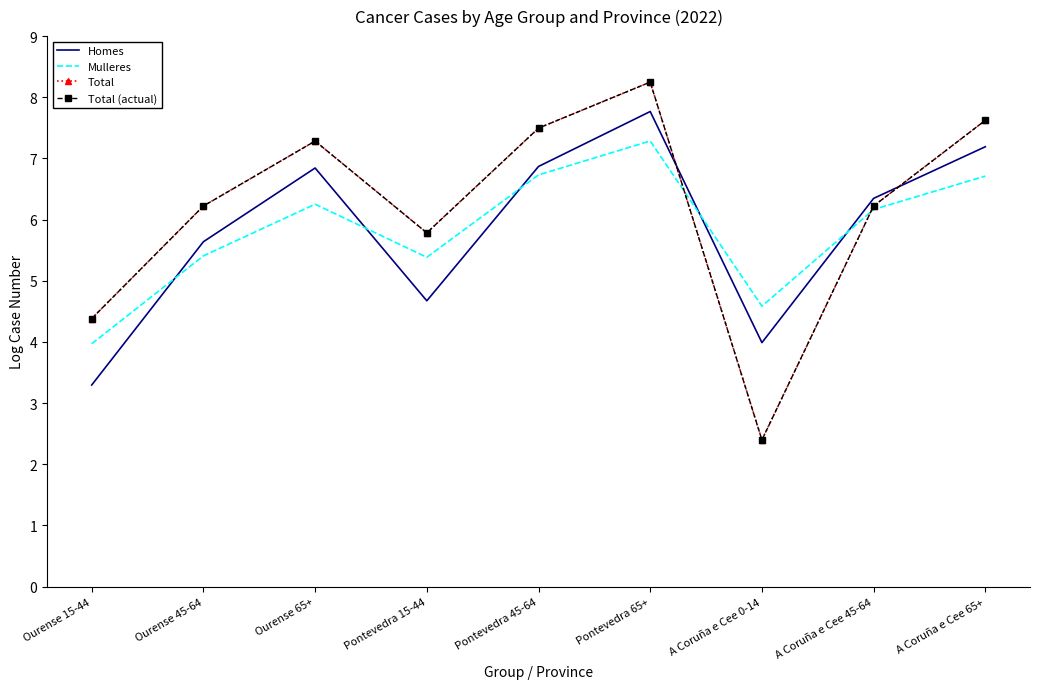

Is this an area chart (filled region under the line)?

No